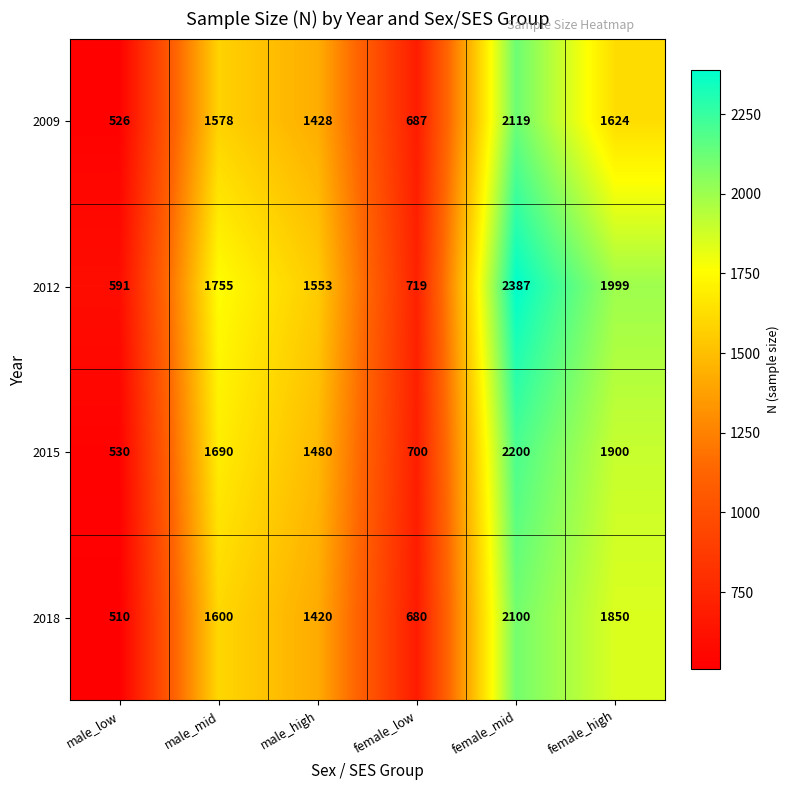

At which category does the chart reach its minimum across all series?

male_low